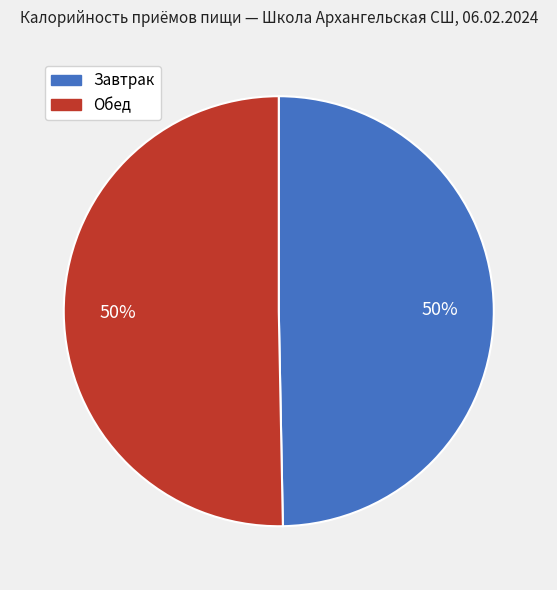

The Обед slice represents 58% of the pie. True or false?

False